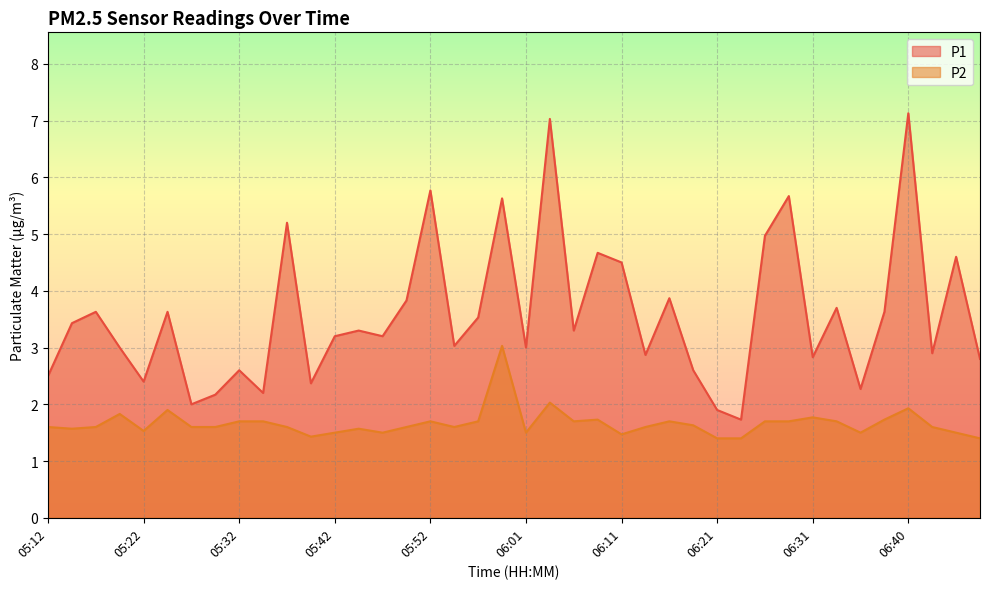

Where does the P1 series first go above 3?

05:15